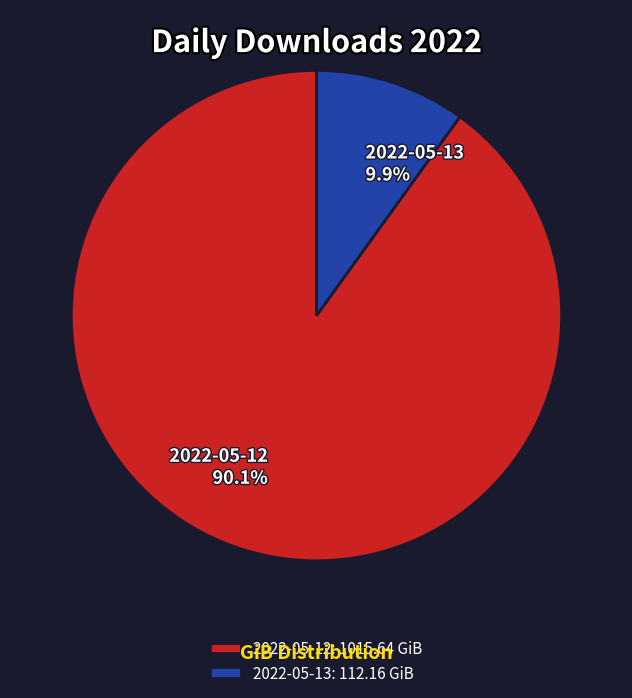

How many slices are in this pie chart?

2